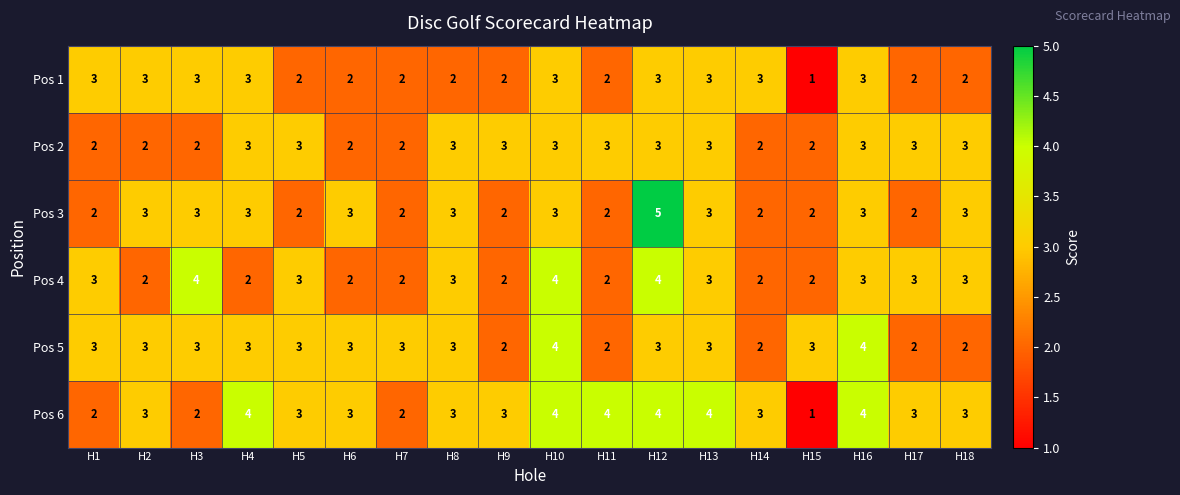

True or false: Pos 4 has a value of 4 at H16.

False